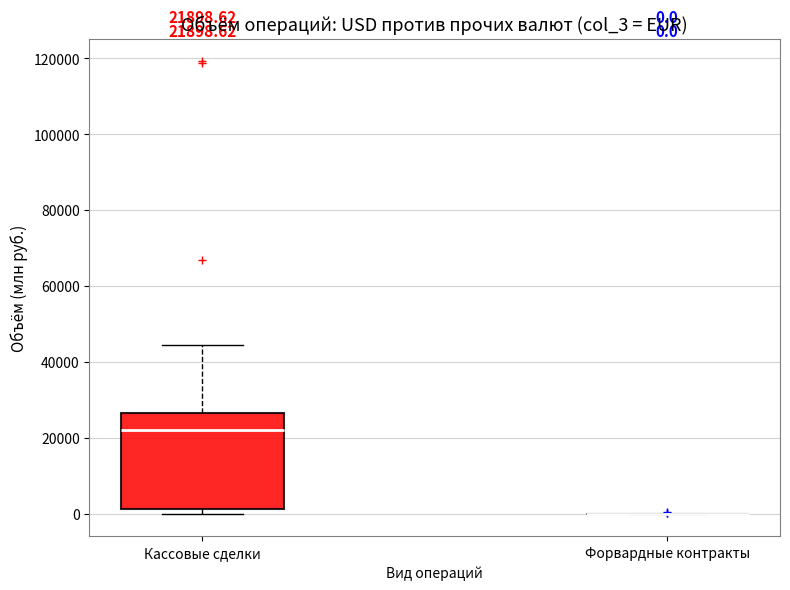

Comparing the boxes themselves (not the whiskers), which one is the tallest?

Кассовые сделки